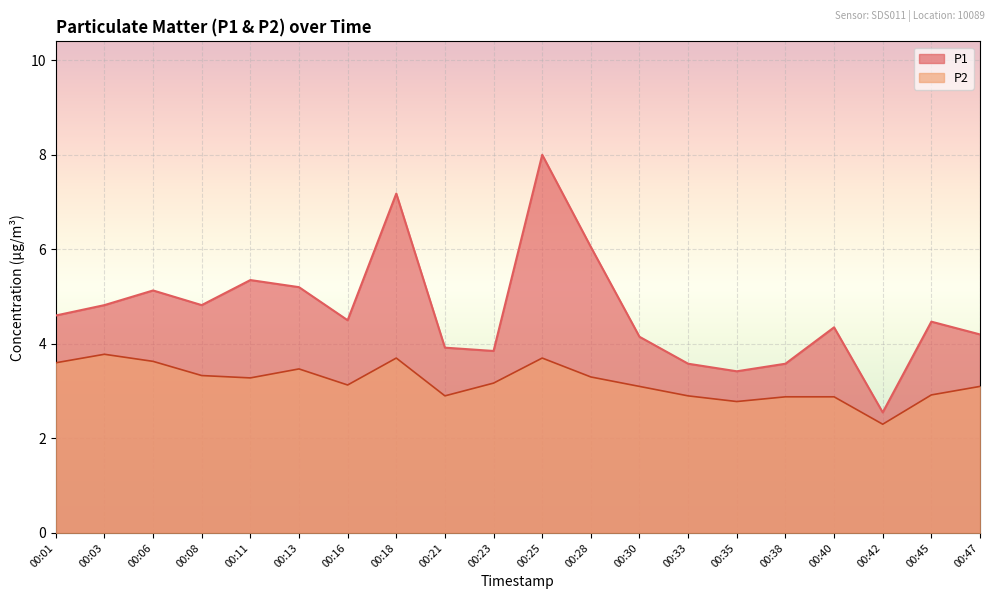

Does the chart display data point markers on the line(s)?

No